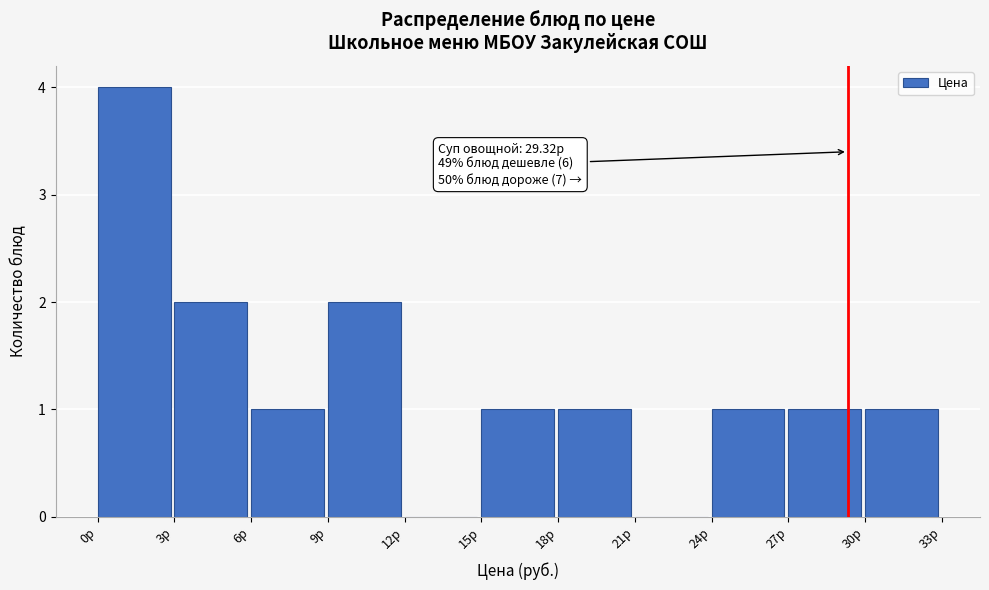

Over which range of the x-axis is the bar tallest?

0 to 3